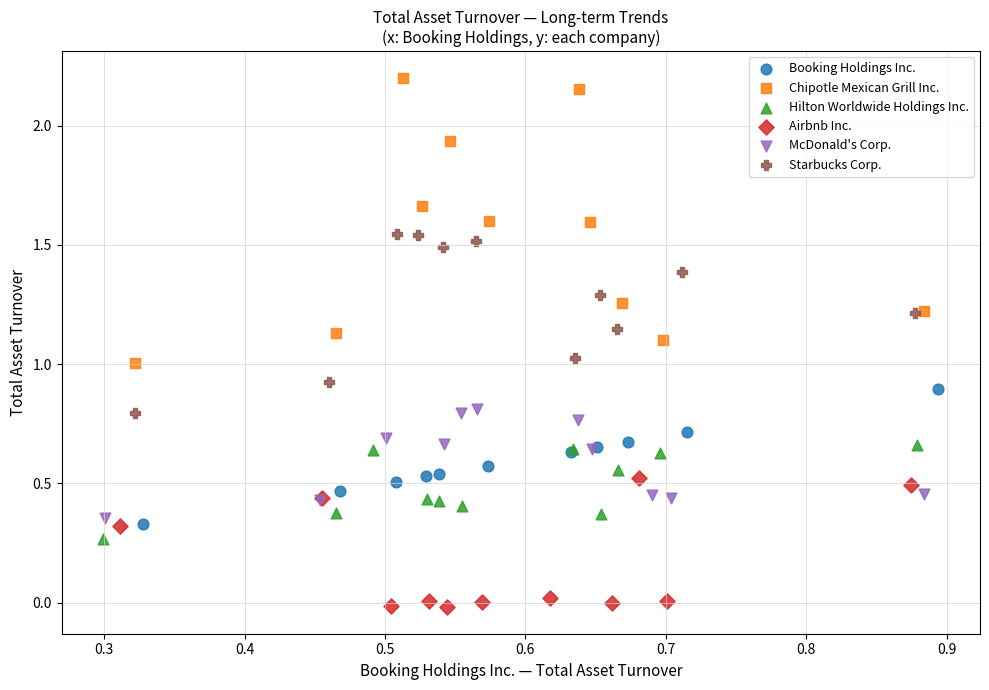

Which series contains the highest Y value?

Chipotle Mexican Grill Inc.